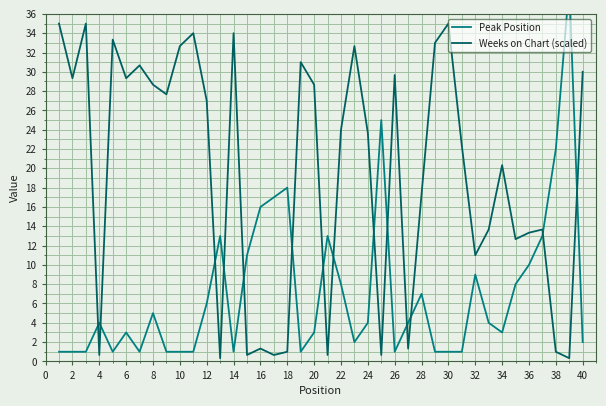

What are all the series names shown in the legend?

Peak Position, Weeks on Chart (scaled)